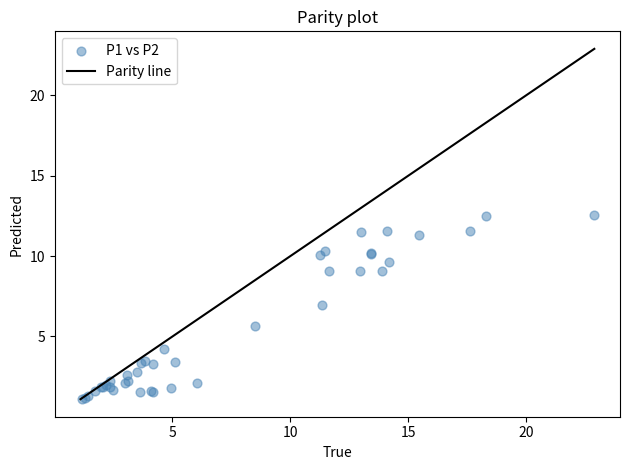

What Y value in the scatter plot is closest to 6?

5.7